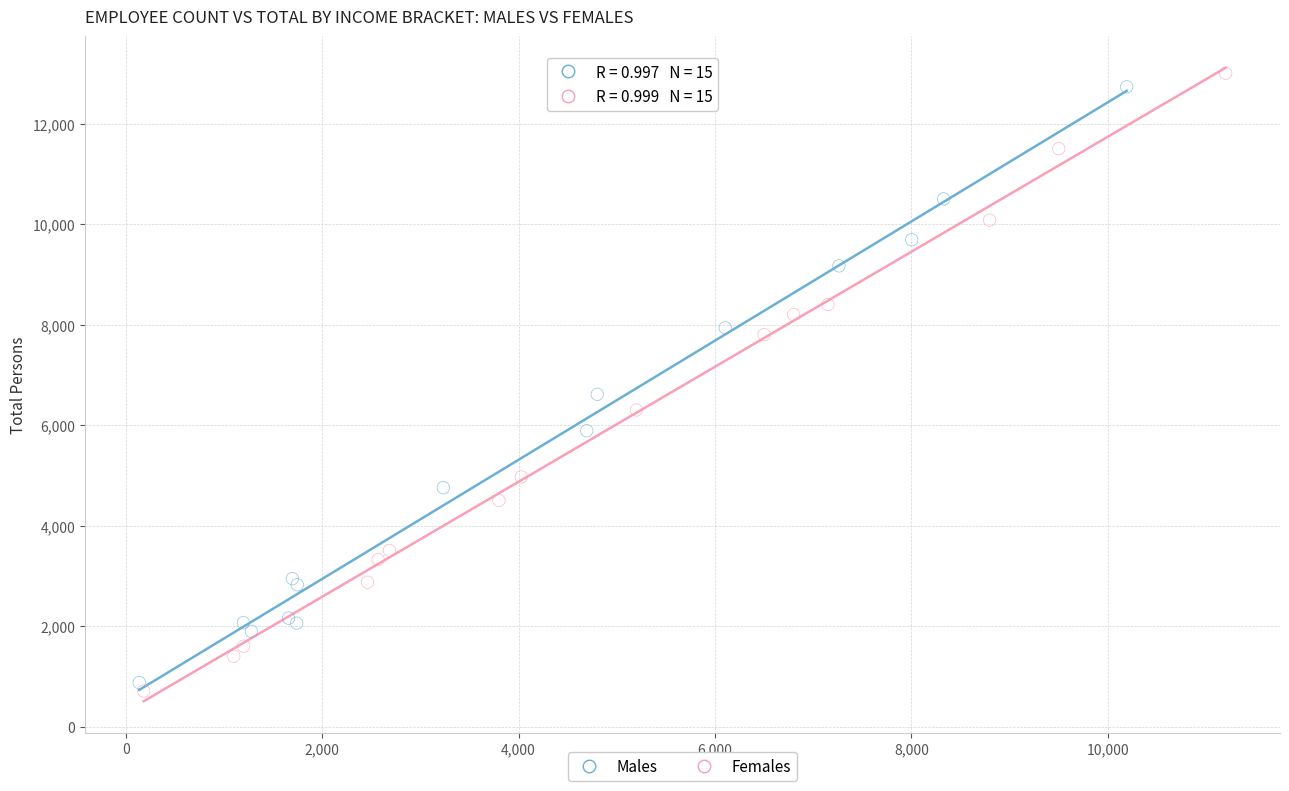

What are all the series names shown in the legend?

Males, Females